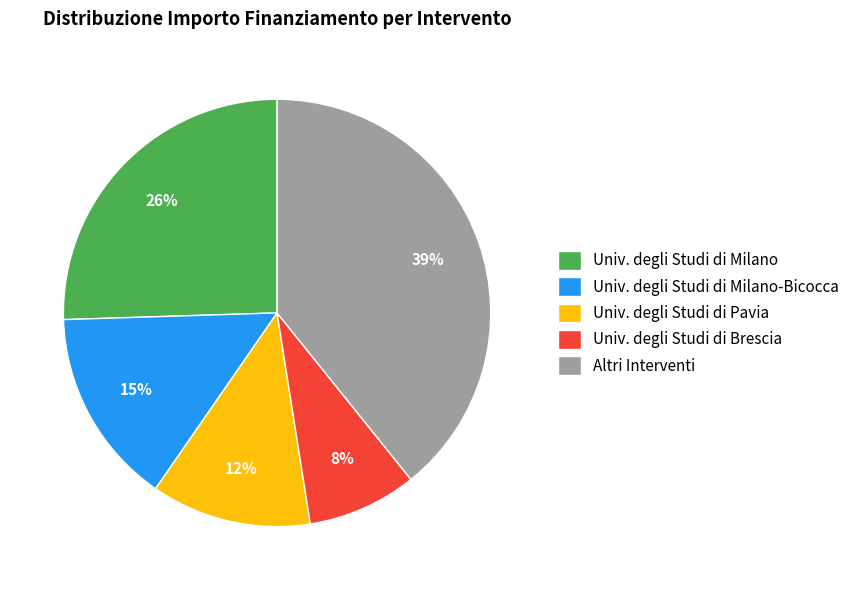

Does Altri Interventi represent more than half of the total?

No